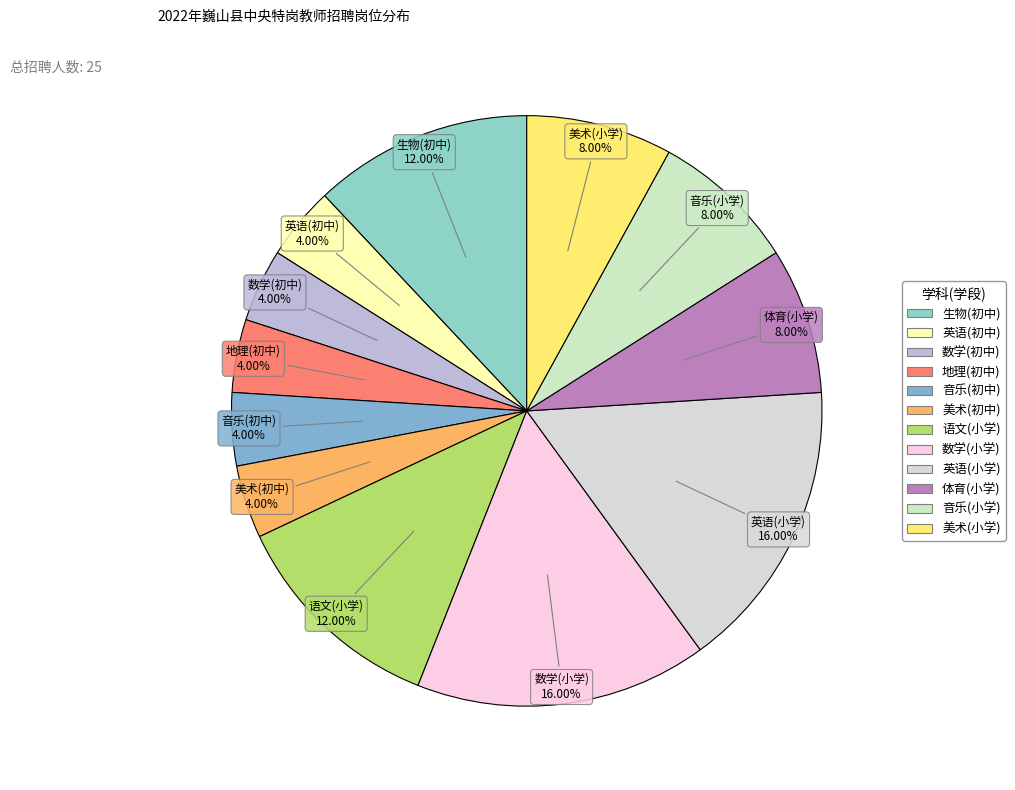

To the nearest percent, what is the combined percentage of 美术(小学) and 音乐(小学)?

16%